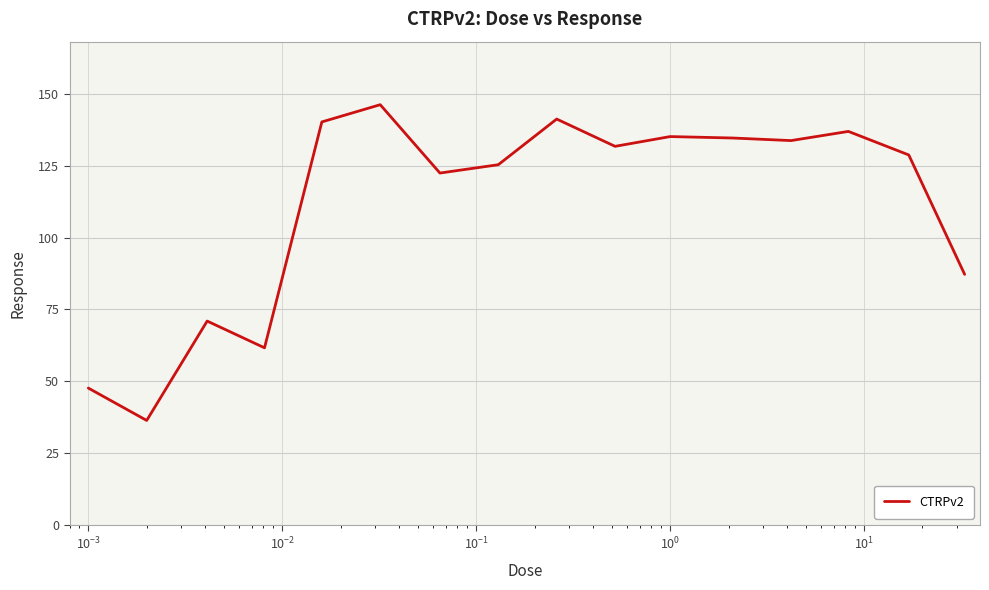

What is the smallest value displayed?

36.4